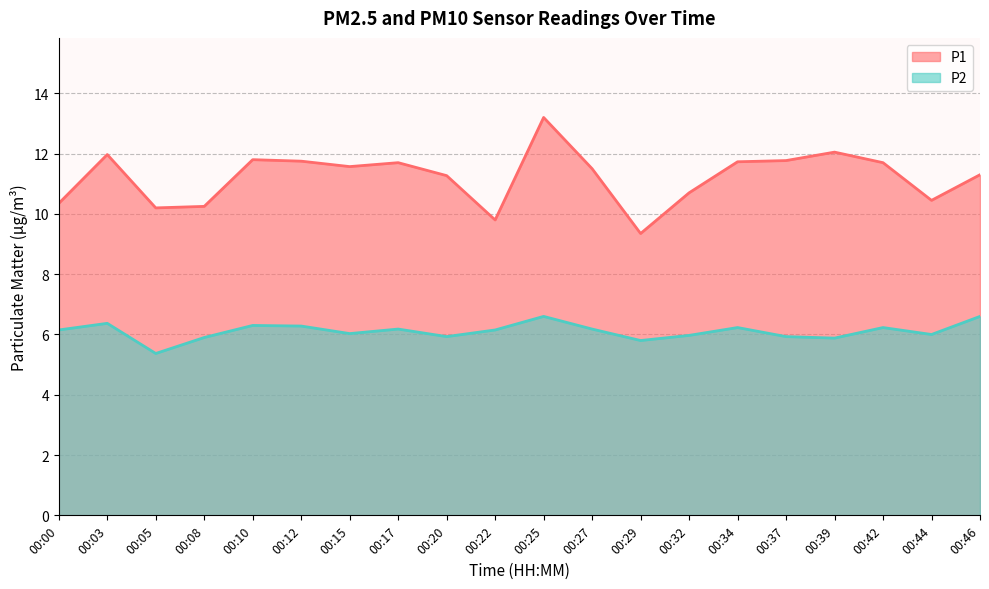

Reading right to left, extract all data points from this chart.

P1: 11.3	10.4	11.7	12.1	11.8	11.7	10.7	9.3	11.5	13.2	9.8	11.3	11.7	11.6	11.8	11.8	10.2	10.2	12.0	10.3
P2: 6.6	6.0	6.2	5.9	5.9	6.2	6.0	5.8	6.2	6.6	6.2	5.9	6.2	6.0	6.3	6.3	5.9	5.4	6.4	6.2